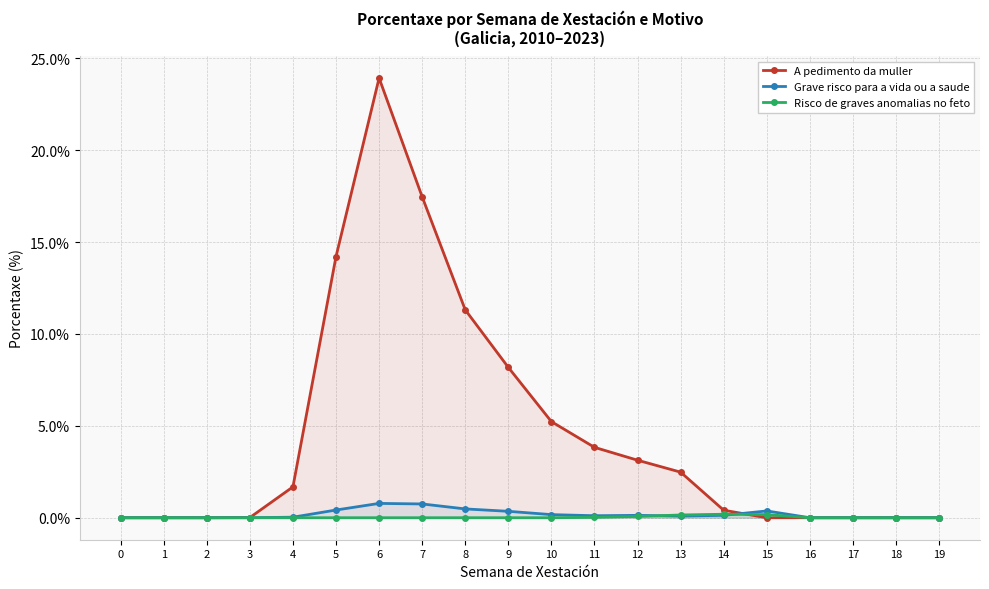

Count the Risco de graves anomalias no feto values in the range 0 to 1.

20